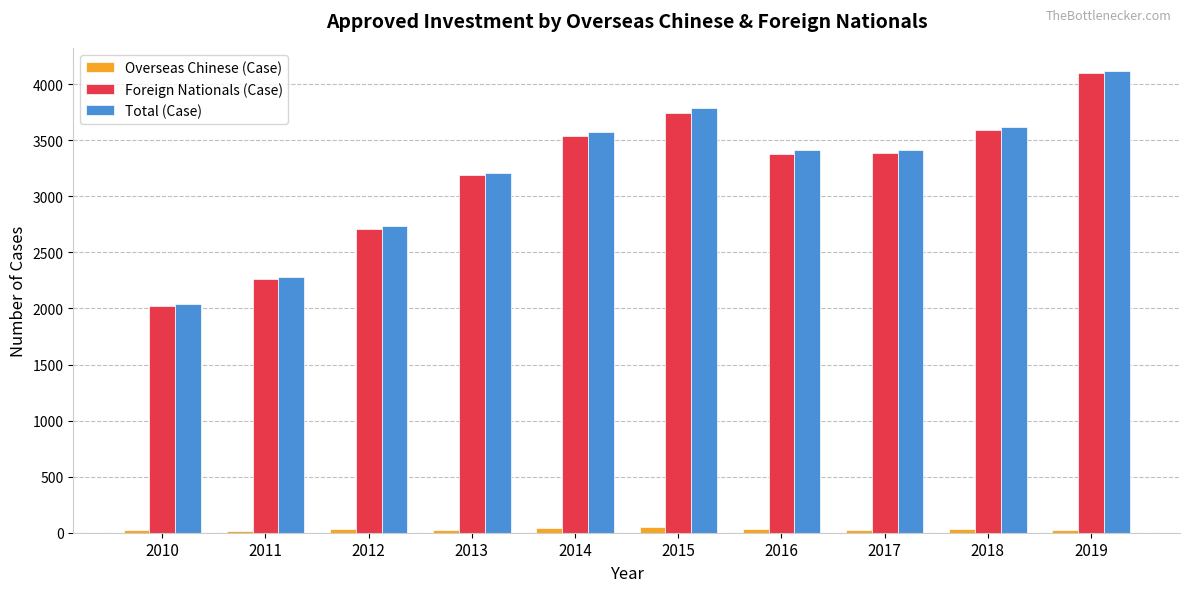

Which series changed the most between 2018 and 2019?

Foreign Nationals (Case)